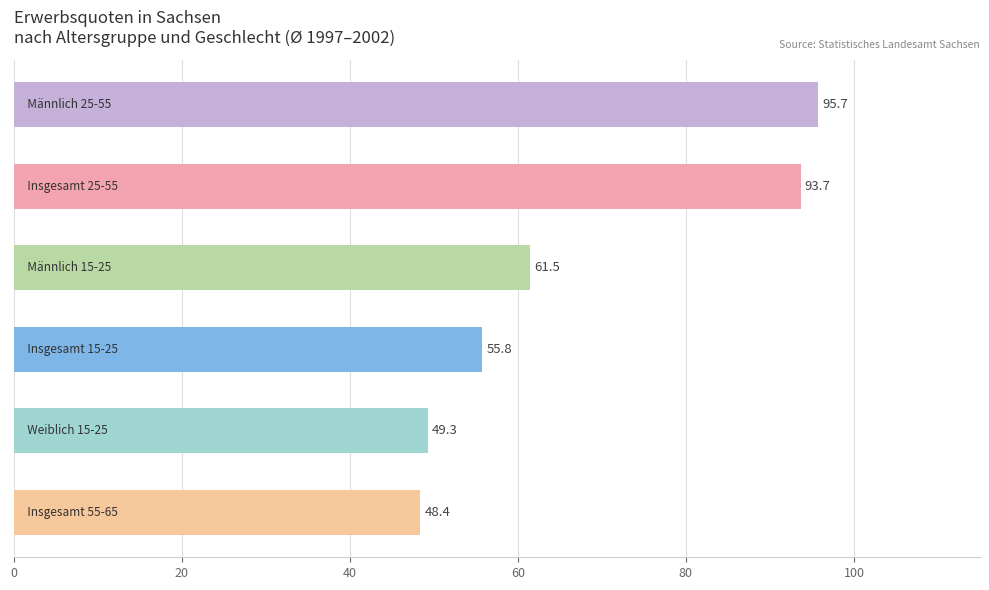

How many bars are there in total?

6